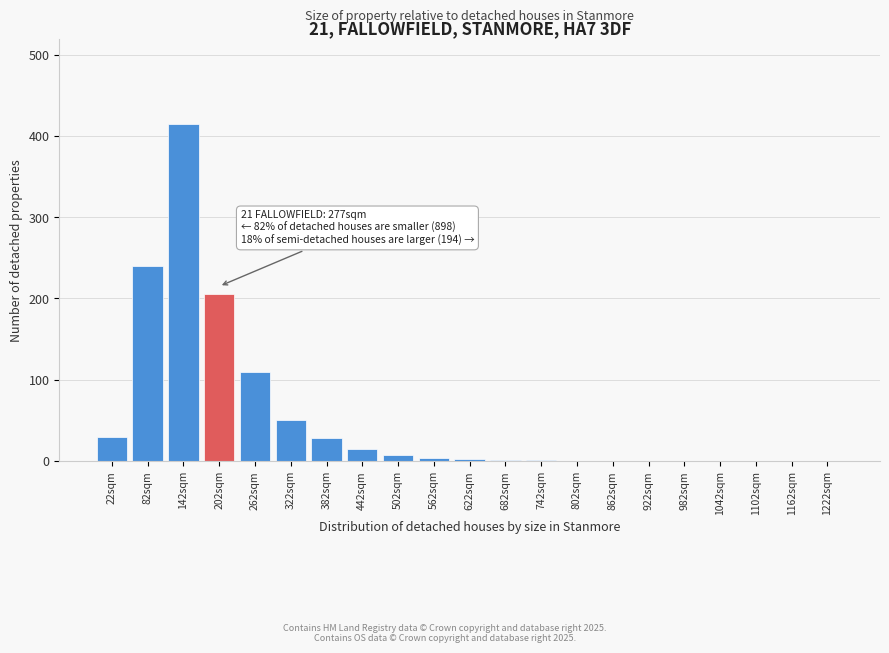

The chart shows a value of 0 at 922sqm. True or false?

True